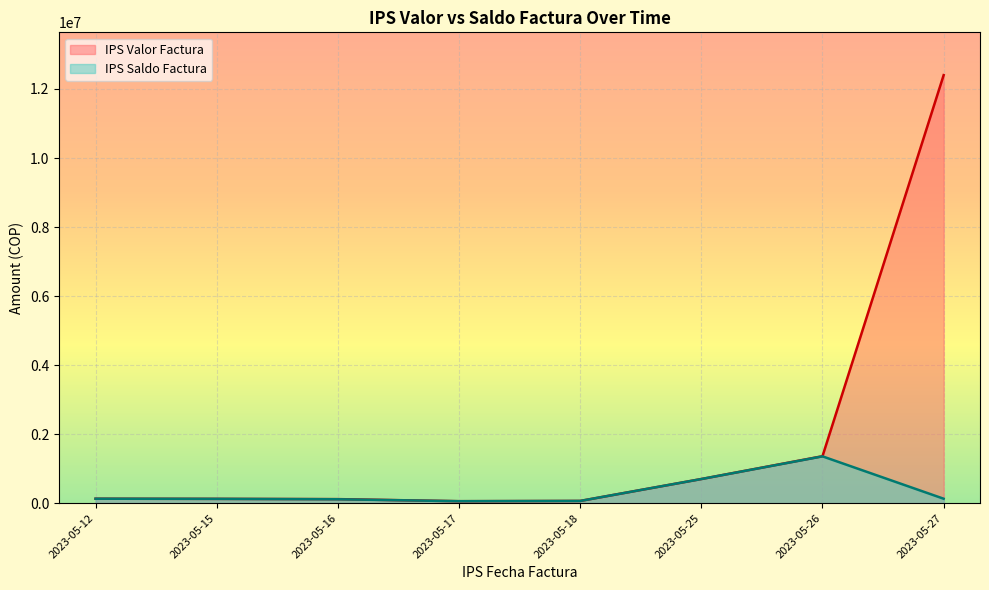

What is the maximum value shown in the chart?

12400833